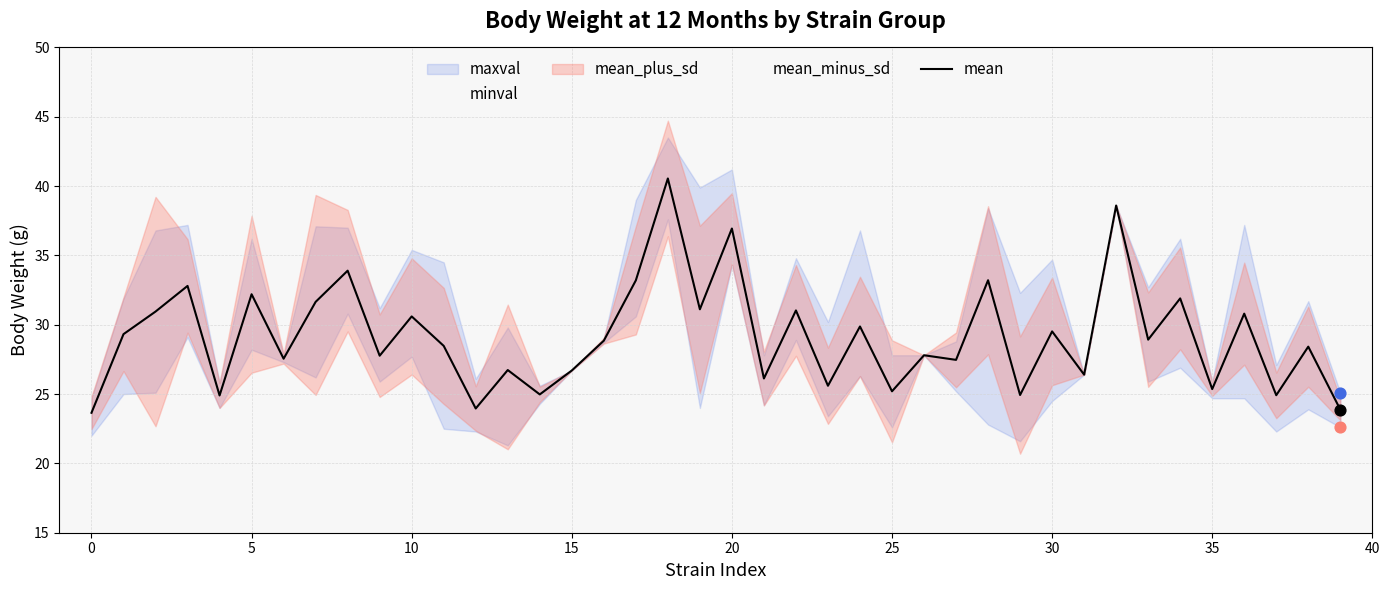

True or false: mean has a value of 36.9 at 20.

True